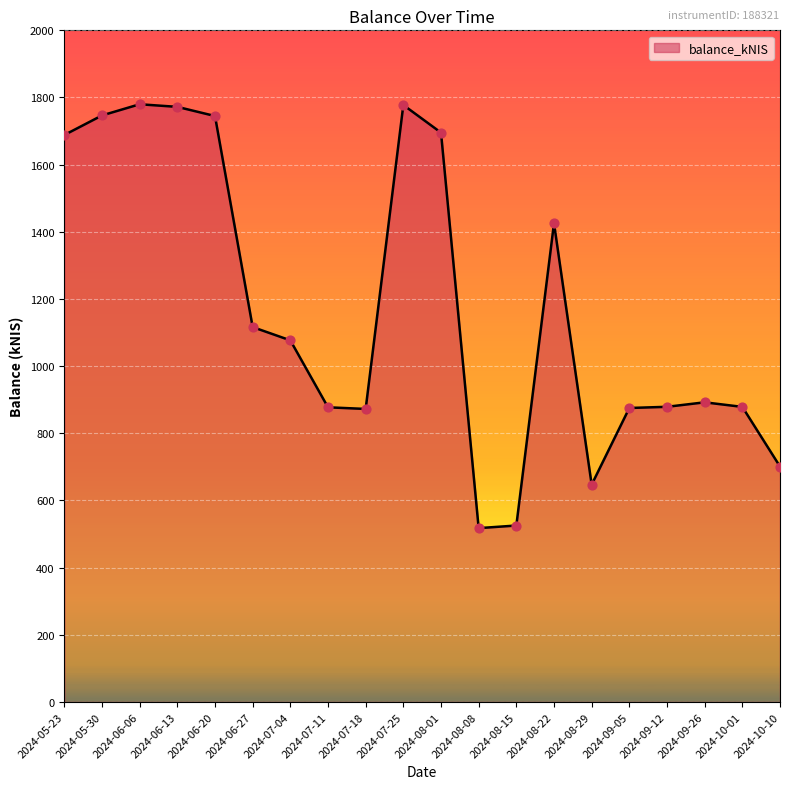

What is the change in value from 2024-06-20 to 2024-10-10?

-1043.7